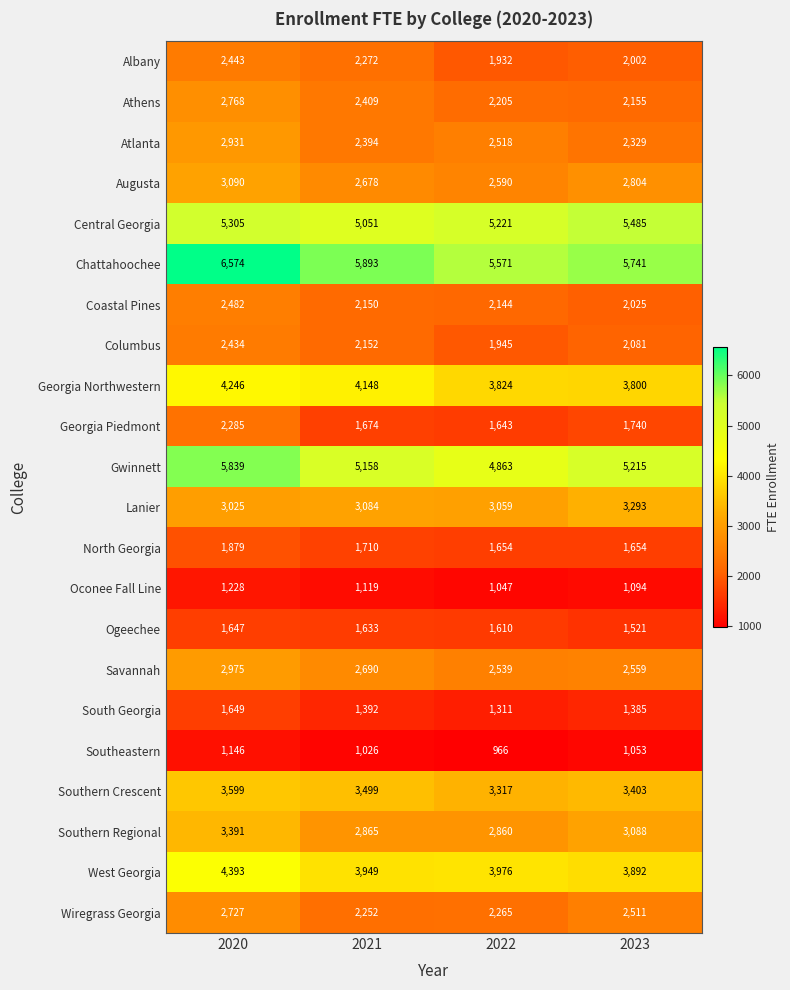

List the series in order of their peak value, highest first.

Chattahoochee, Gwinnett, Central Georgia, West Georgia, Georgia Northwestern, Southern Crescent, Southern Regional, Lanier, Augusta, Savannah, Atlanta, Athens, Wiregrass Georgia, Coastal Pines, Albany, Columbus, Georgia Piedmont, North Georgia, South Georgia, Ogeechee, Oconee Fall Line, Southeastern